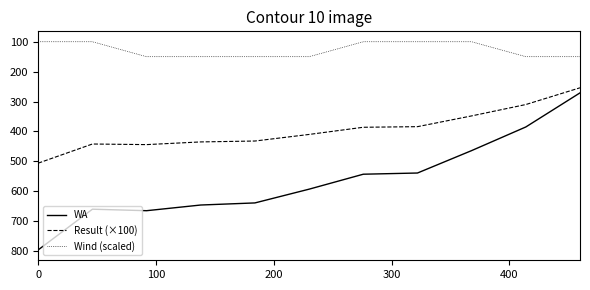

What are all the series names shown in the legend?

WA, Result (×100), Wind (scaled)